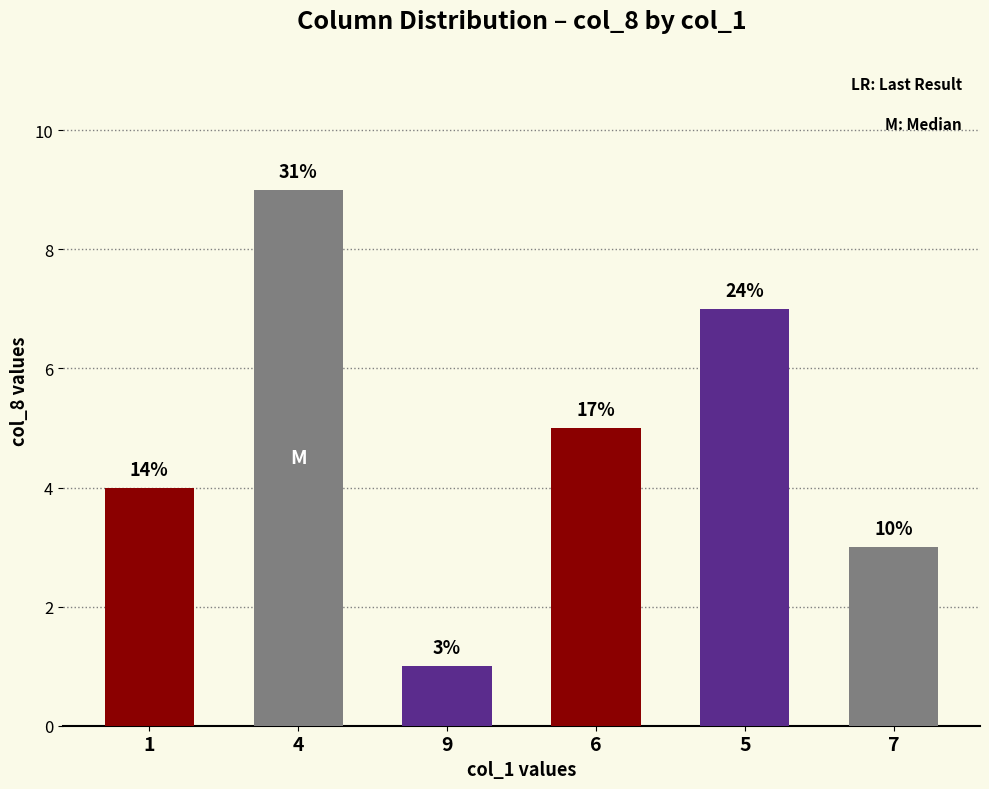

How many bars are there in total?

6